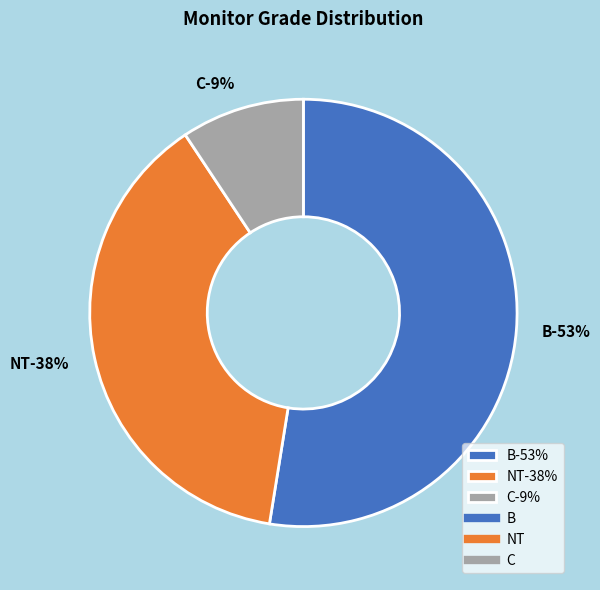

To the nearest percent, what percentage of the pie is B?

53%